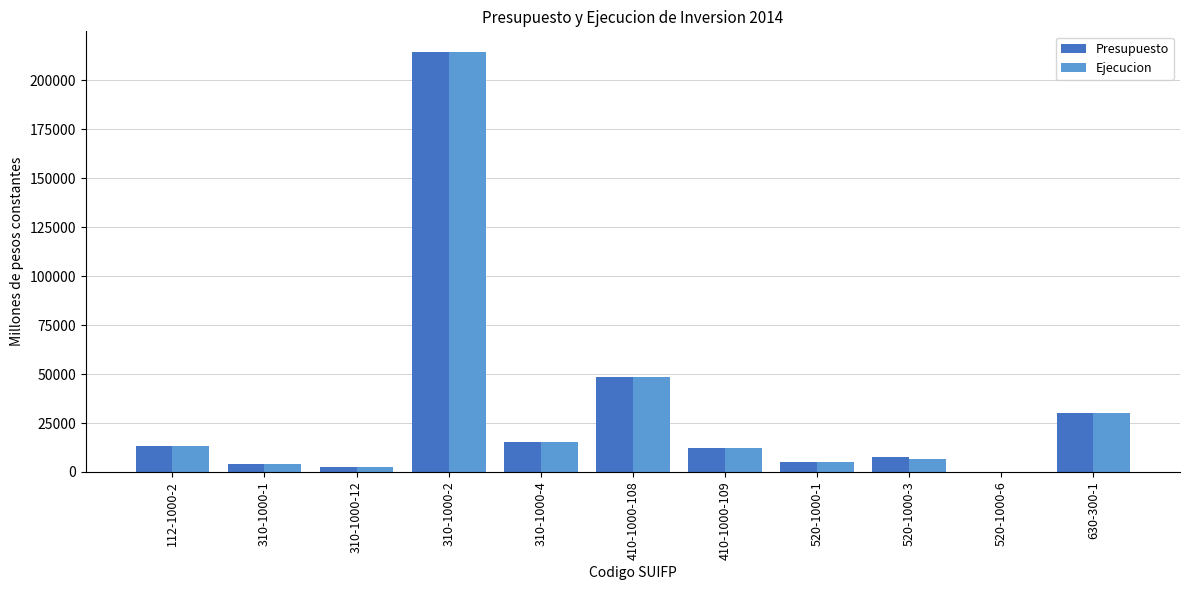

What is the sum of all Ejecucion values?

352218.6